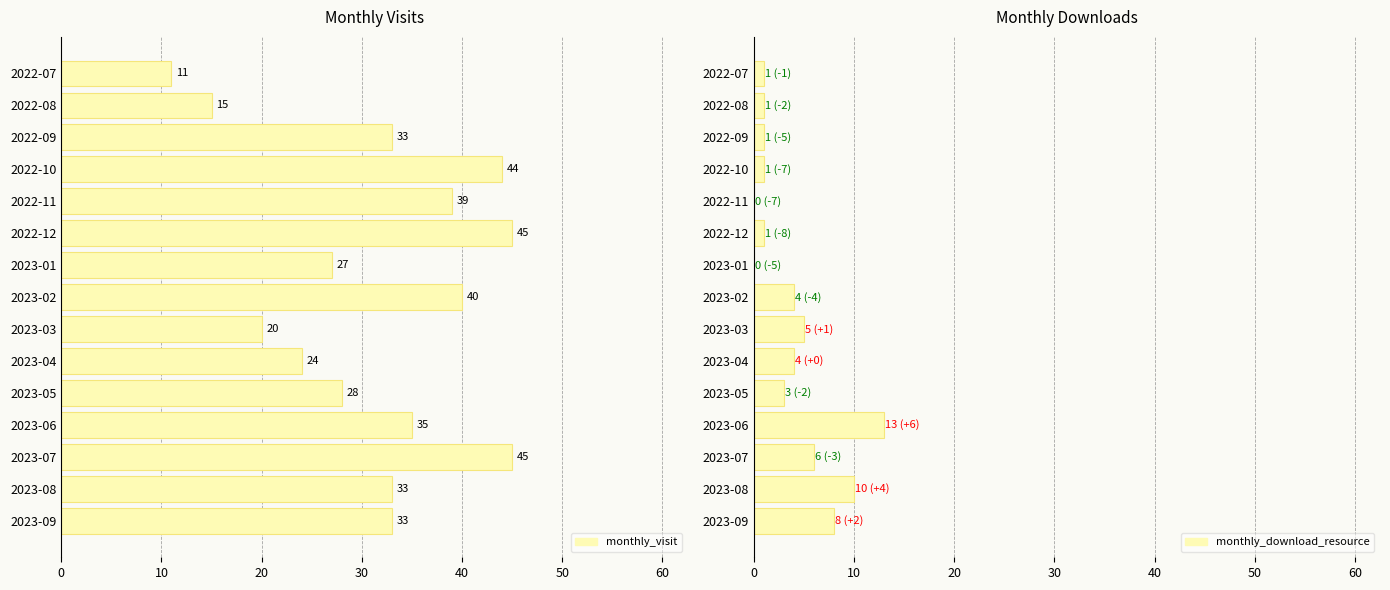

What is the difference between the second highest and minimum values in the Monthly Downloads series?

10